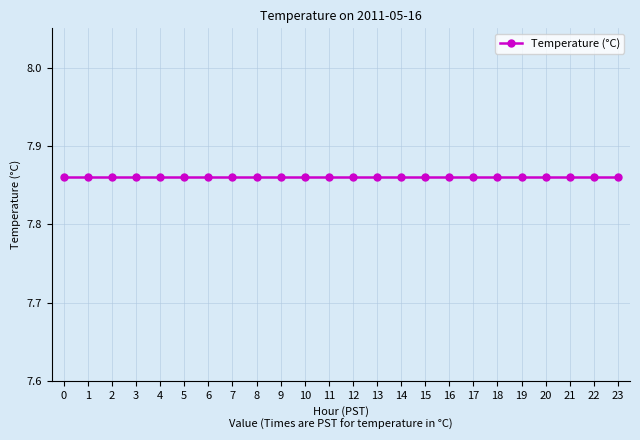

Is it true that the value at 18 is 11.0?

False